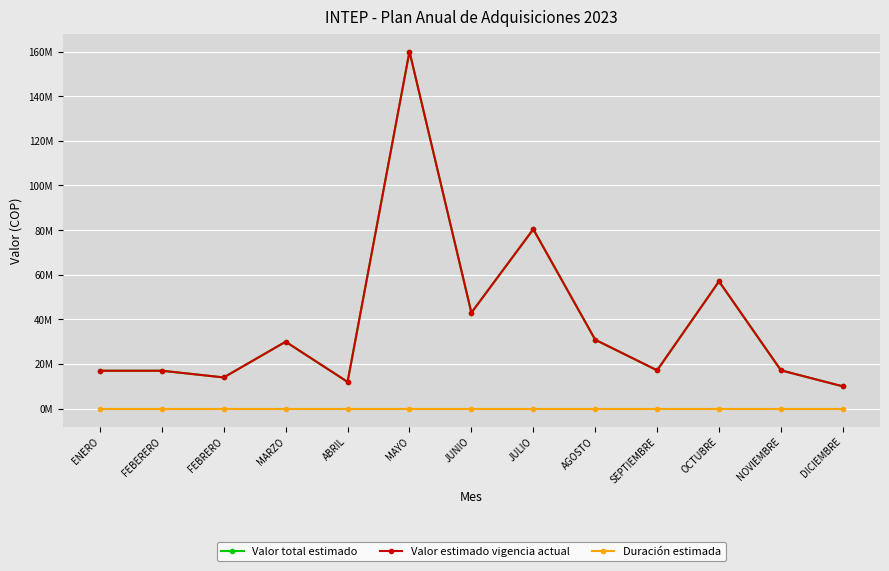

Where is Duración estimada nearest to the value 6?

DICIEMBRE